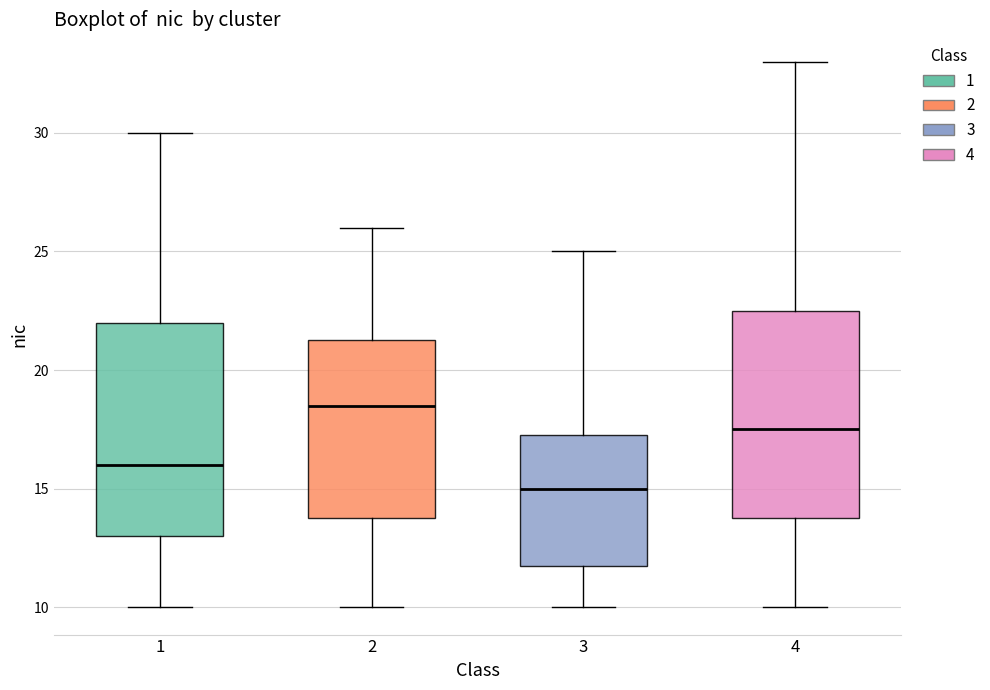

Reading left to right, read every box against the y-axis: the position of its median line, the range the box covers, and the ends of its whiskers. The values are not printed on the chart, so give them approximately, as read against the axis.

1: median 16.0, box 13.0 to 22.0, whiskers 10.0 to 30.0
2: median 18.5, box 14.0 to 21.5, whiskers 10.0 to 26.0
3: median 15.0, box 12.0 to 17.5, whiskers 10.0 to 25.0
4: median 17.5, box 14.0 to 22.5, whiskers 10.0 to 33.0